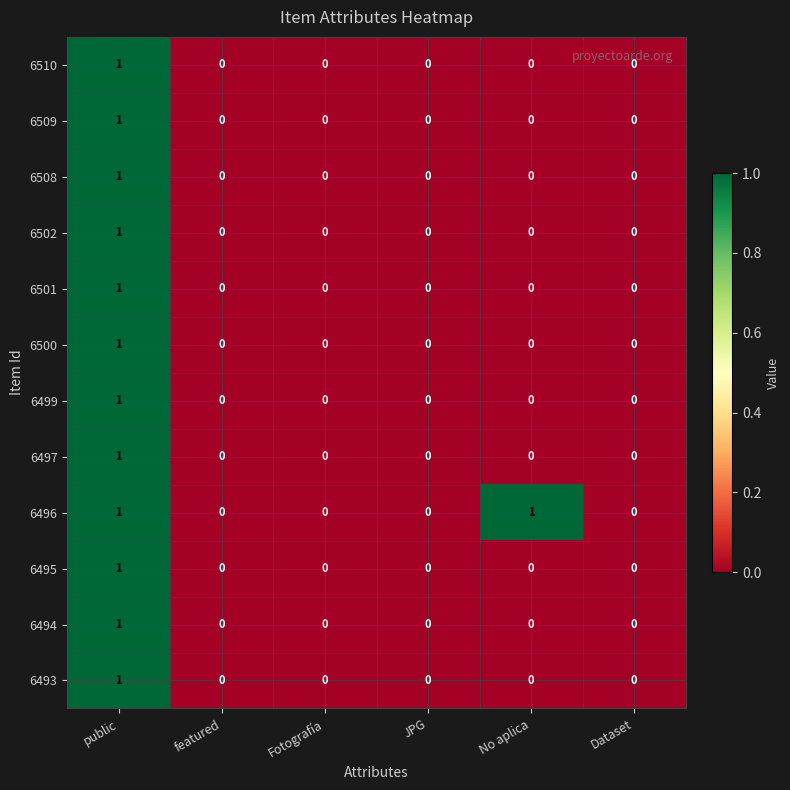

Which series changed the most between No aplica and Dataset?

6496